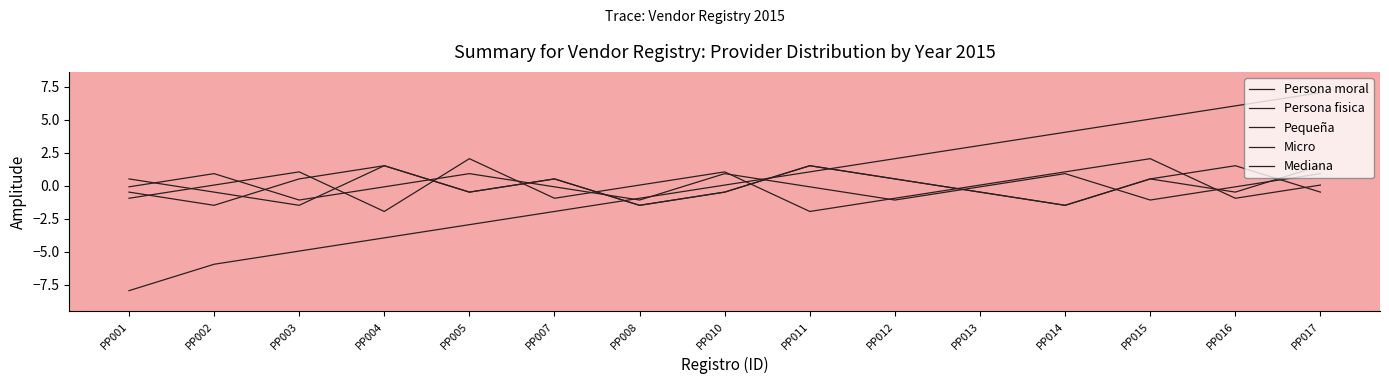

What is the difference between the maximum and minimum values in the Pequeña series?

4.0